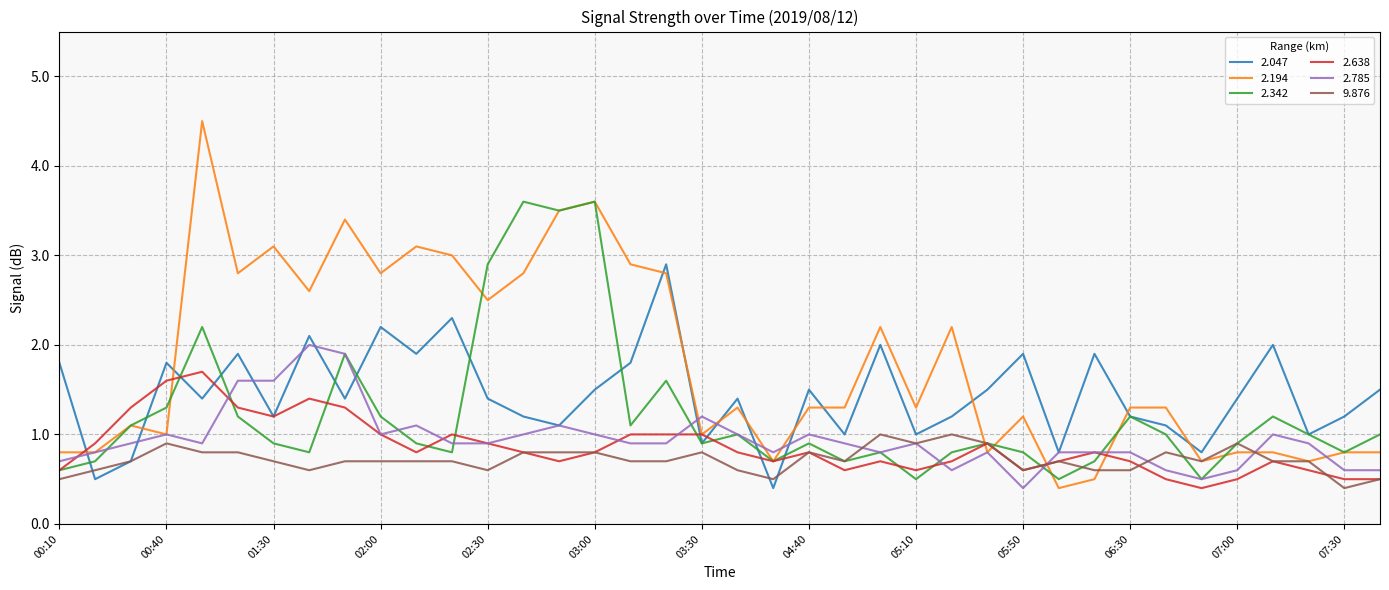

After their last crossing, which series has the higher values: 2.342 or 2.638?

2.342